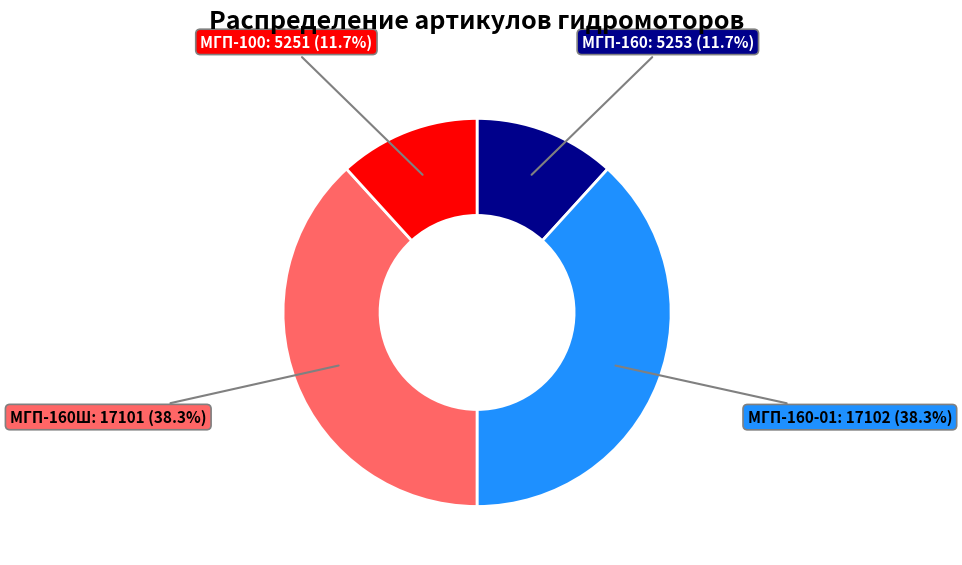

Is there any slice that represents more than half of the pie?

No